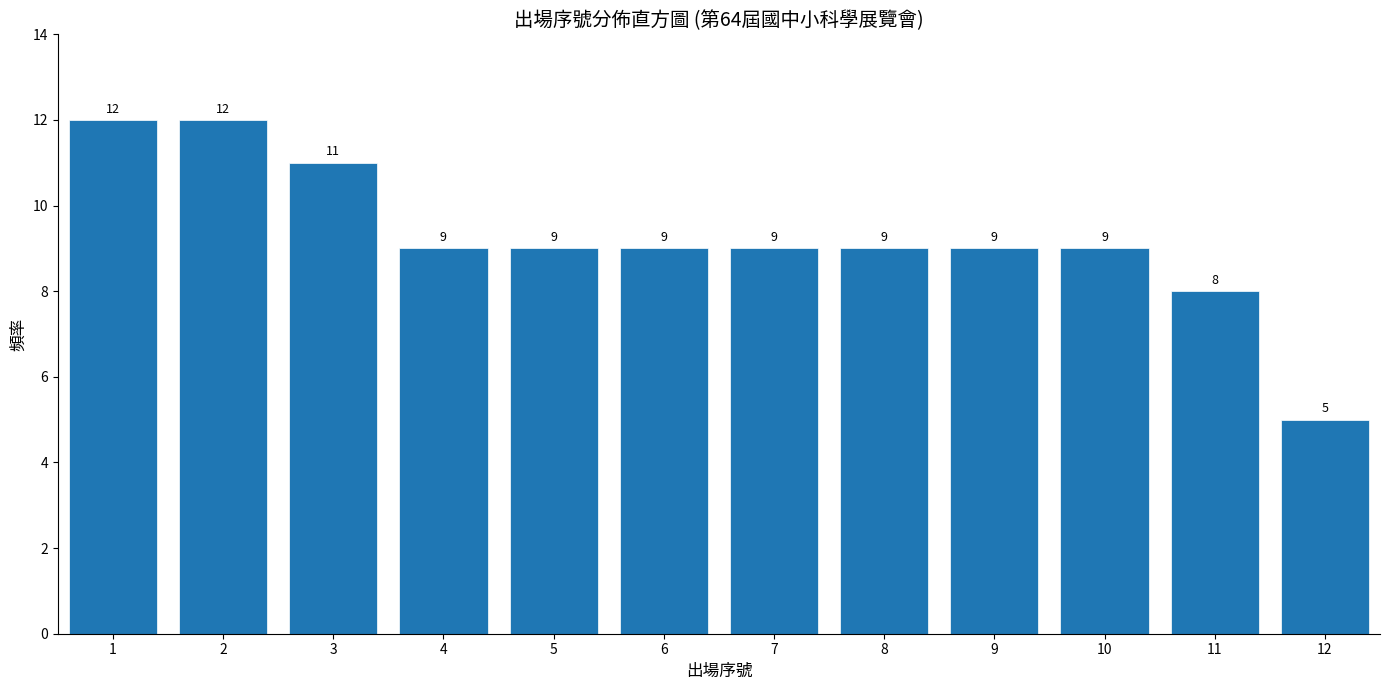

Reading left to right, transcribe all the data shown in this chart.

1=12	2=12	3=11	4=9	5=9	6=9	7=9	8=9	9=9	10=9	11=8	12=5